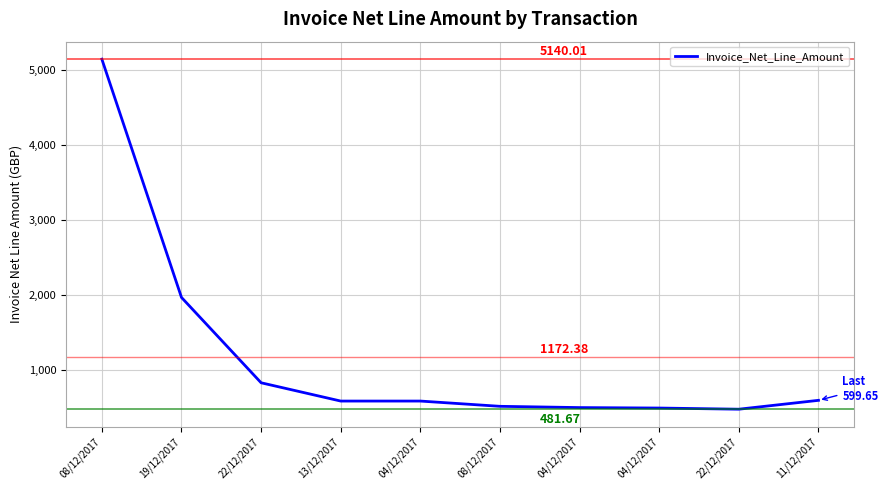

What is the sum of the values at 08/12/2017 and 11/12/2017?

1119.7